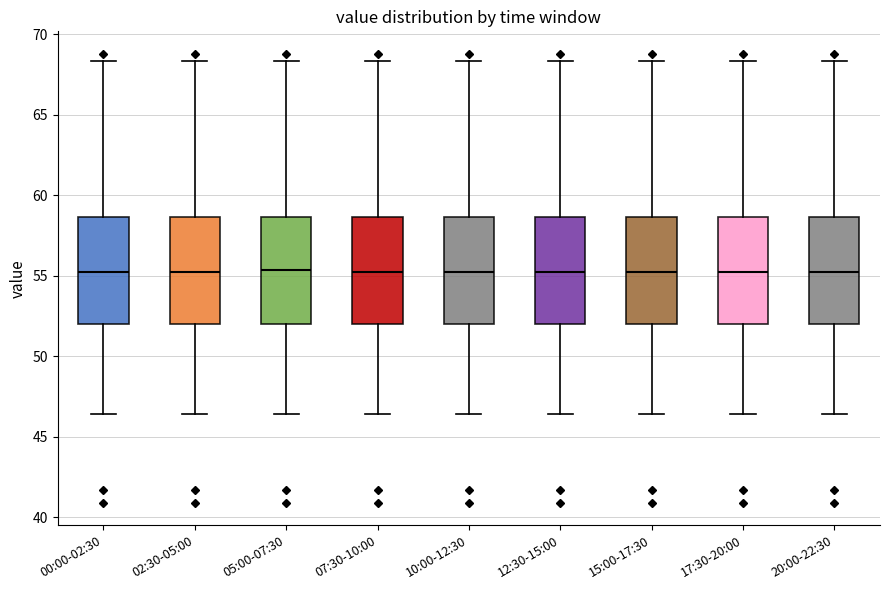

Reading left to right, read every box against the y-axis: the position of its median line, the range the box covers, and the ends of its whiskers. The values are not printed on the chart, so give them approximately, as read against the axis.

00:00-02:30: median 55.0, box 52.0 to 58.5, whiskers 46.5 to 68.5
02:30-05:00: median 55.0, box 52.0 to 58.5, whiskers 46.5 to 68.5
05:00-07:30: median 55.5, box 52.0 to 58.5, whiskers 46.5 to 68.5
07:30-10:00: median 55.0, box 52.0 to 58.5, whiskers 46.5 to 68.5
10:00-12:30: median 55.0, box 52.0 to 58.5, whiskers 46.5 to 68.5
12:30-15:00: median 55.0, box 52.0 to 58.5, whiskers 46.5 to 68.5
15:00-17:30: median 55.0, box 52.0 to 58.5, whiskers 46.5 to 68.5
17:30-20:00: median 55.0, box 52.0 to 58.5, whiskers 46.5 to 68.5
20:00-22:30: median 55.0, box 52.0 to 58.5, whiskers 46.5 to 68.5